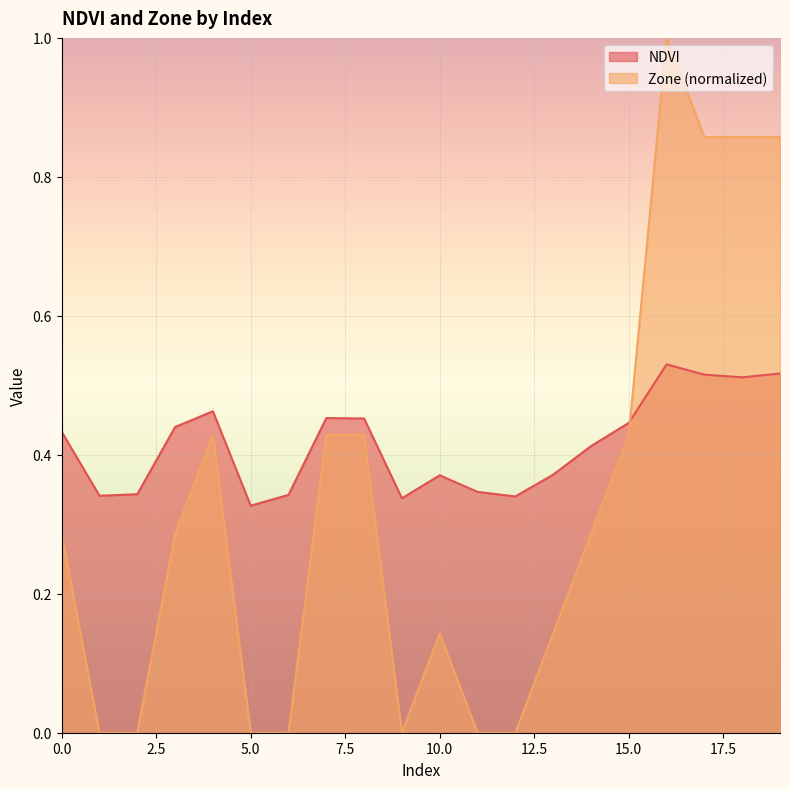

True or false: Zone has more than 2 points higher than both neighbors.

True